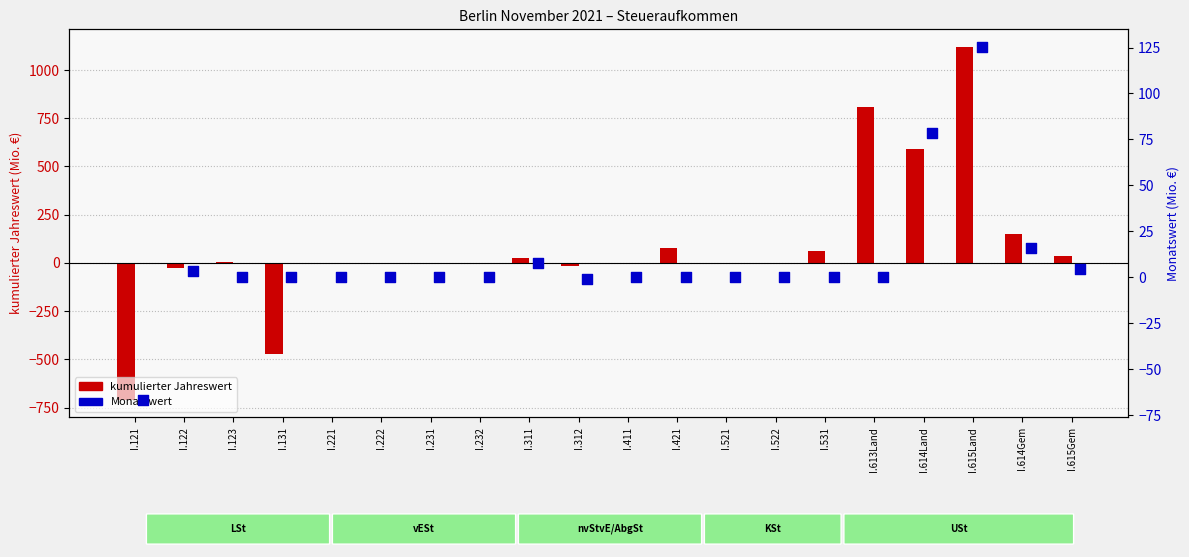

Which series has the largest total across all categories?

kumulierter Jahreswert